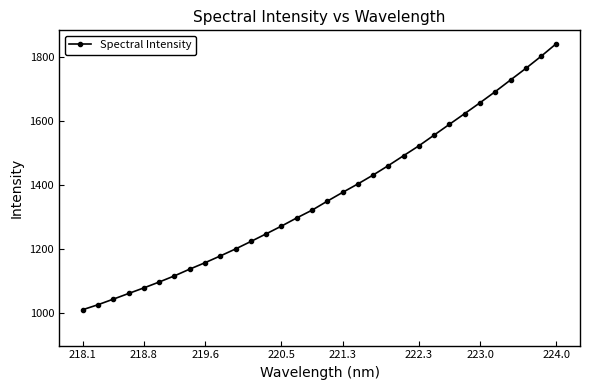

What is the minimum value shown in the chart?

1011.8